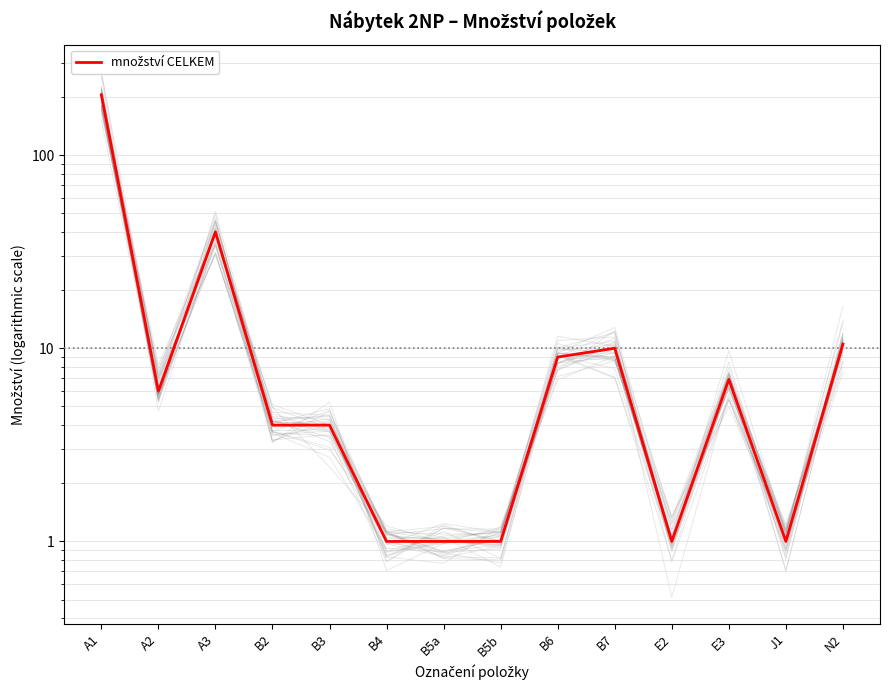

Which label corresponds to the smallest value in the chart?

B4